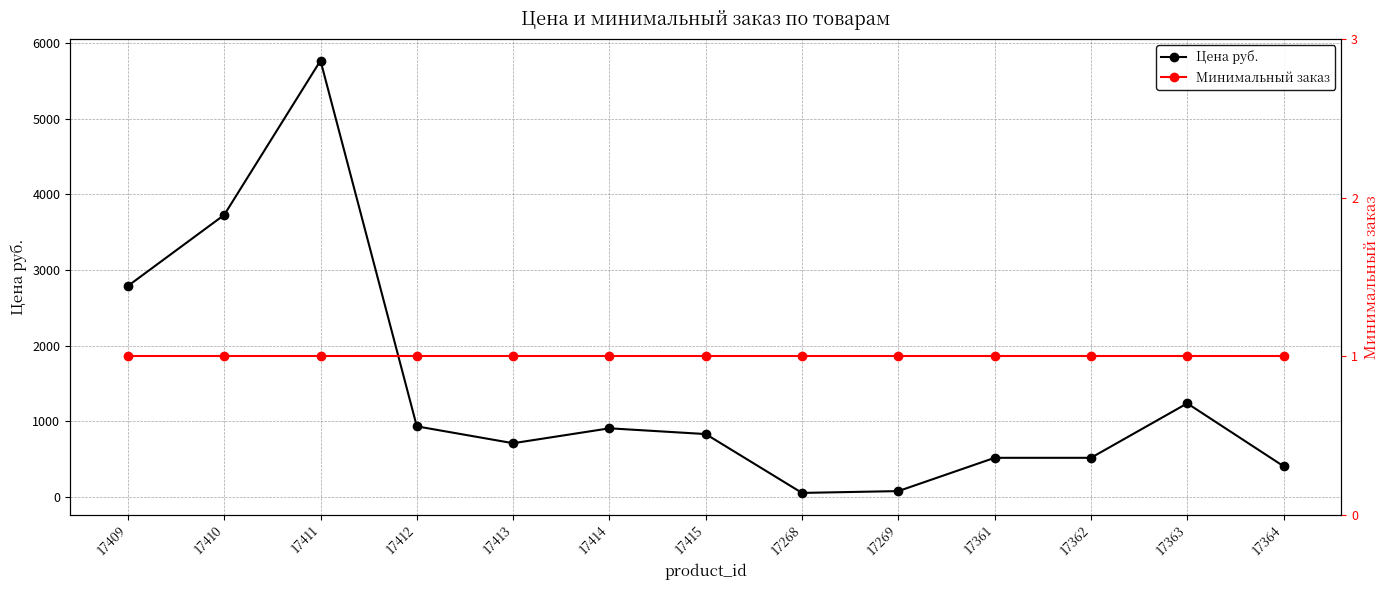

What is the difference between the highest and lowest values at 17361?

515